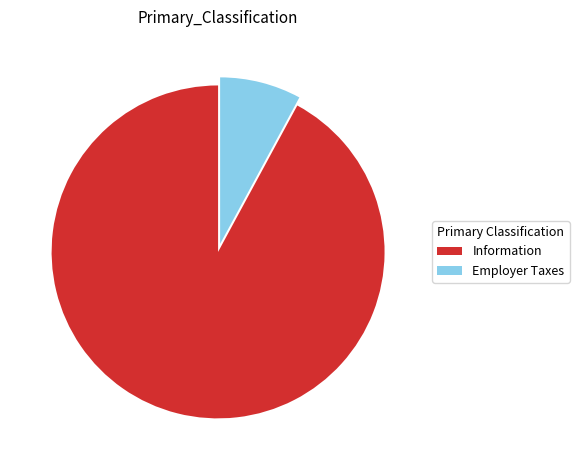

Rank the categories by value from highest to lowest.

Information, Employer Taxes